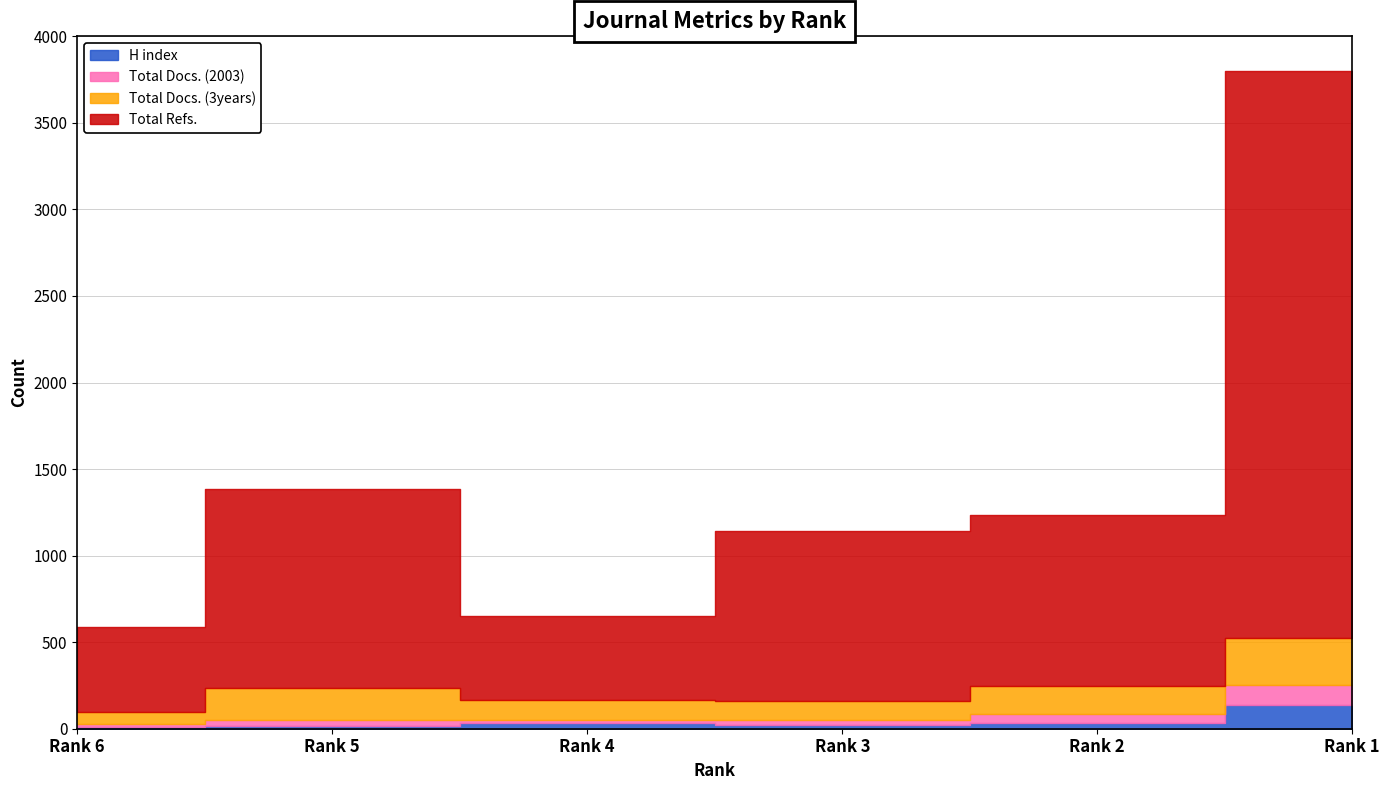

Is the value of Total Docs. (3years) at Rank 3 greater than the value of Total Docs. (2003) at Rank 4?

Yes